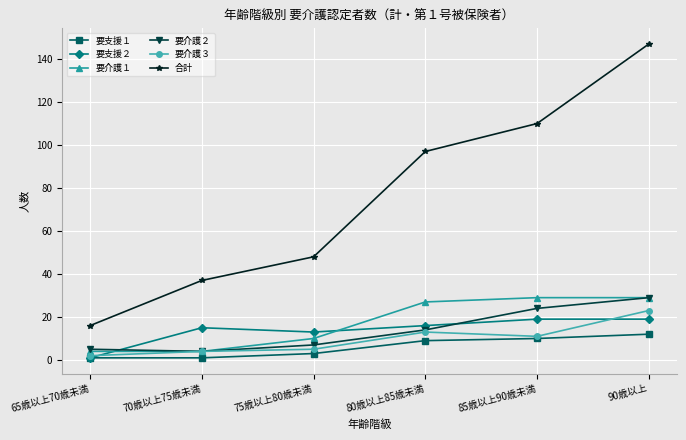

What is the difference between the highest and lowest values at 65歳以上70歳未満?

15